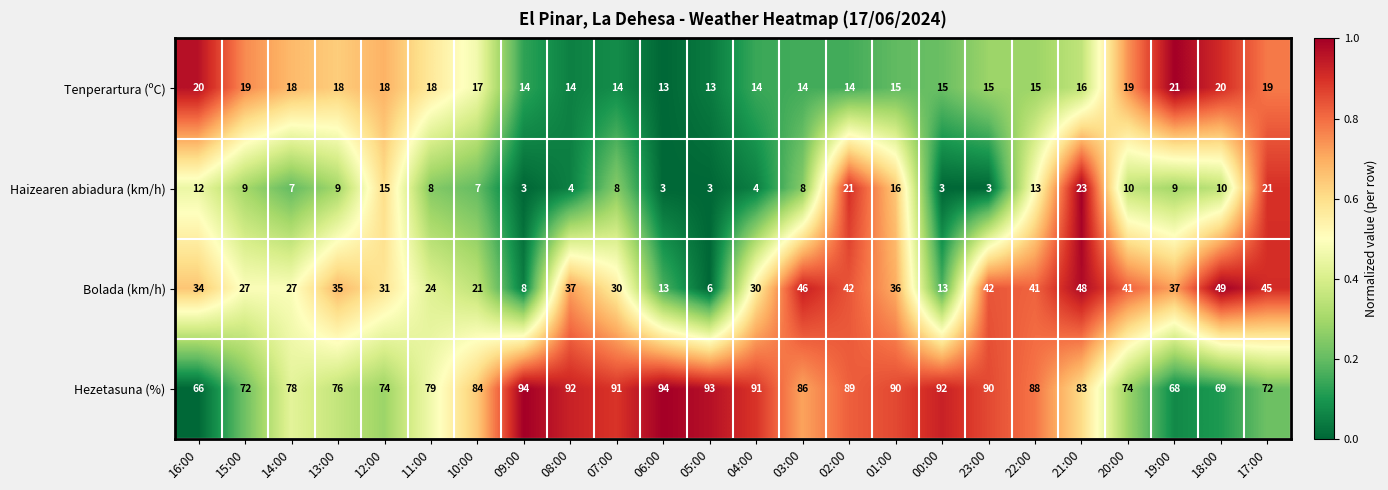

At which category is the sum across all series the highest?

21:00